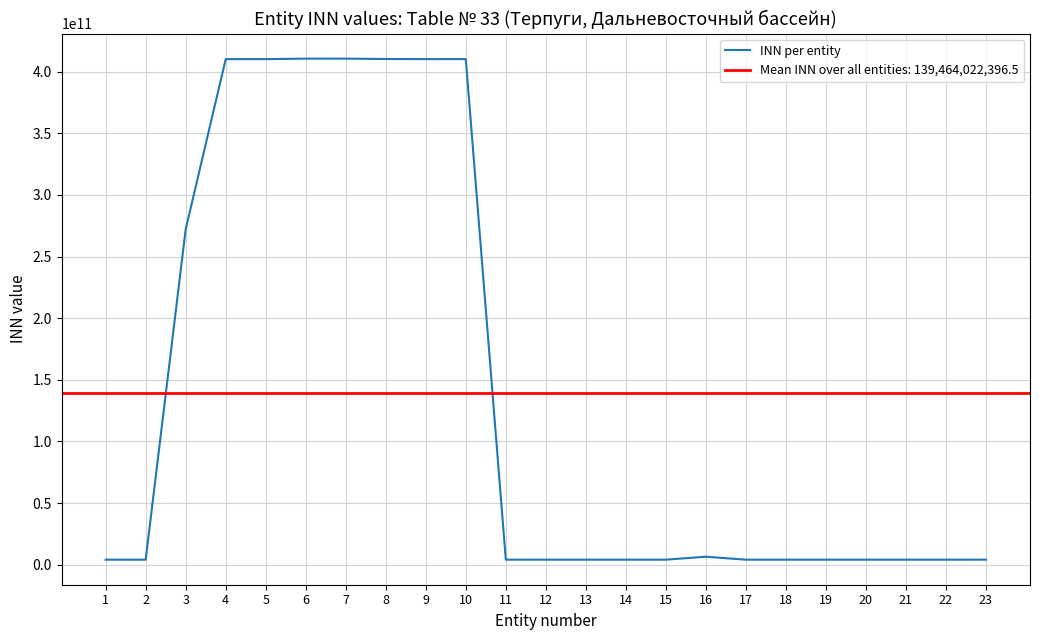

Reading right to left, extract all data points from this chart.

23=4108006887	22=4100015921	21=4101085833	20=4101077695	19=4102007080	18=4100019115	17=4102006640	16=6505008098	15=4100013811	14=4100016925	13=4100006691	12=4105046627	11=4109002892	10=410111729156	9=410102052767	8=410200701160	7=410500409127	6=410501453834	5=410100996520	4=410100930720	3=272114715197	2=4101166472	1=4105045951